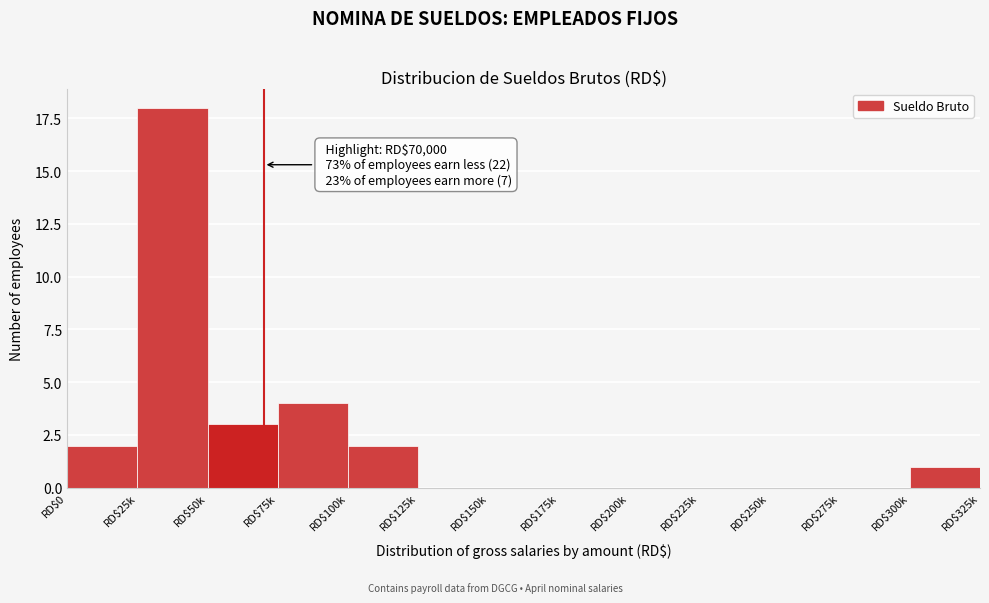

Is it true that the value at RD$50k is 3?

True